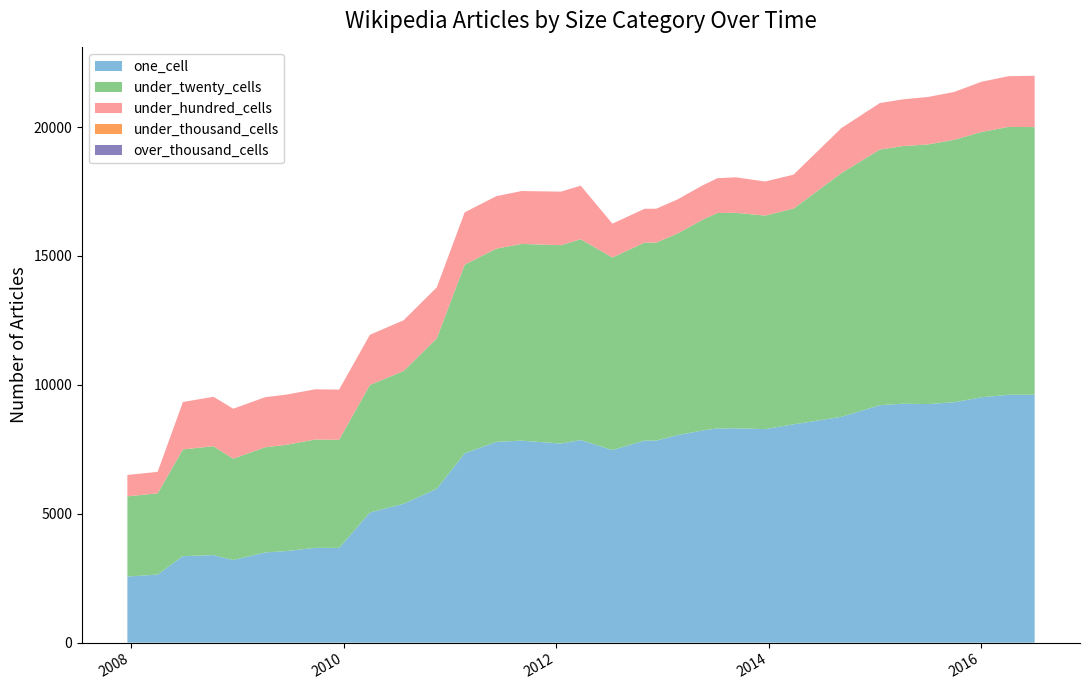

Reading right to left, list all the values displayed in this chart.

one_cell: 9616	9616	9518	9326	9255	9269	9212	8759	8469	8283	8316	8310	8234	8048	7836	7838	7471	7860	7722	7836	7789	7343	5970	5388	5049	3676	3678	3552	3500	3207	3397	3355	2641	2564
under_twenty_cells: 10383	10390	10293	10179	10070	9996	9917	9452	8369	8283	8358	8356	8183	7812	7684	7677	7470	7788	7696	7631	7496	7320	5834	5150	4947	4194	4202	4122	4079	3930	4222	4142	3151	3112
under_hundred_cells: 1990	1967	1949	1856	1842	1811	1804	1746	1316	1323	1377	1350	1332	1323	1314	1313	1312	2079	2077	2052	2035	2030	1978	1969	1946	1945	1948	1947	1944	1938	1919	1838	834	829
under_thousand_cells: 0	0	0	0	0	0	0	0	0	0	0	0	0	0	0	0	0	0	0	0	0	0	0	0	0	0	0	0	0	0	0	0	0	0
over_thousand_cells: 0	0	0	0	0	0	0	0	0	0	0	0	0	0	0	0	0	0	0	0	0	0	0	0	0	0	0	0	0	0	0	0	0	0